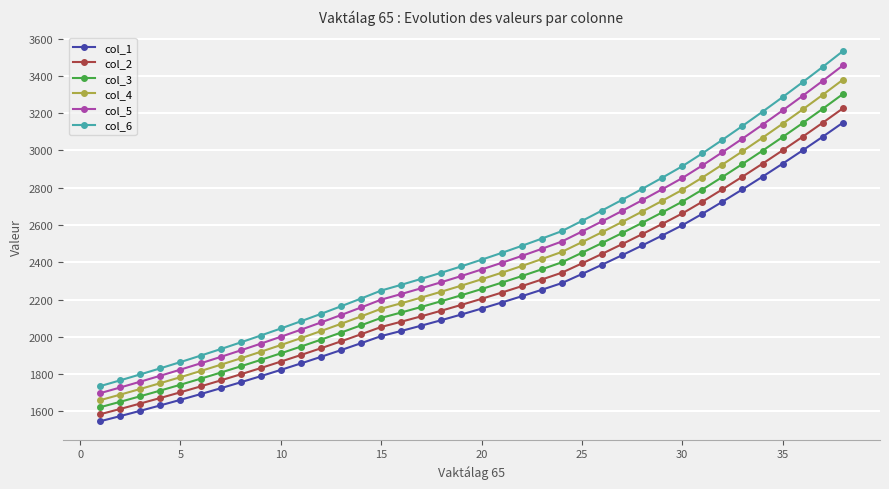

True or false: col_2 and col_3 intersect in this chart.

False